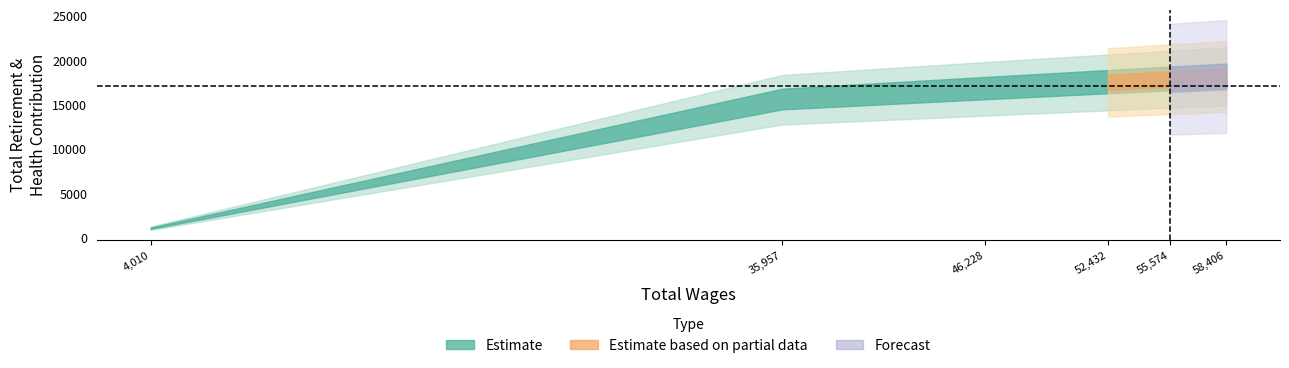

The value at 58406.0 is 18158. True or false?

True